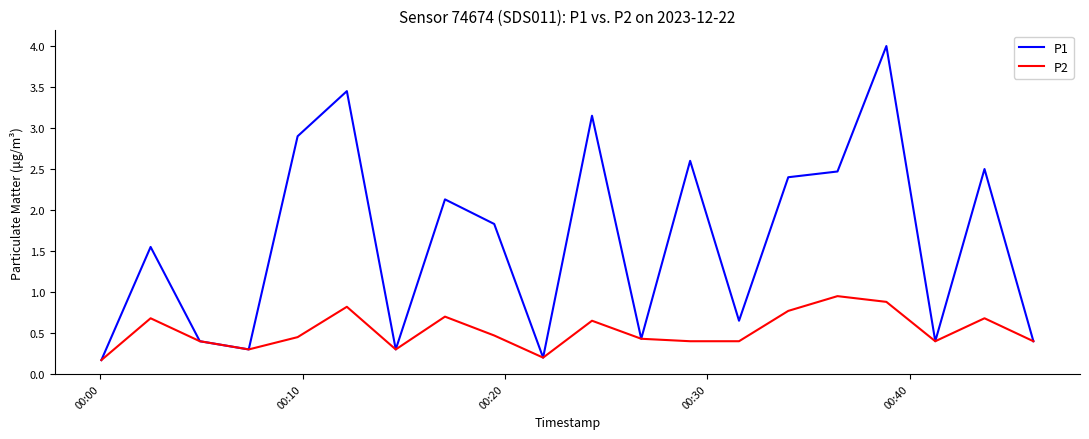

Rank the series by their maximum value, from highest to lowest.

P1, P2